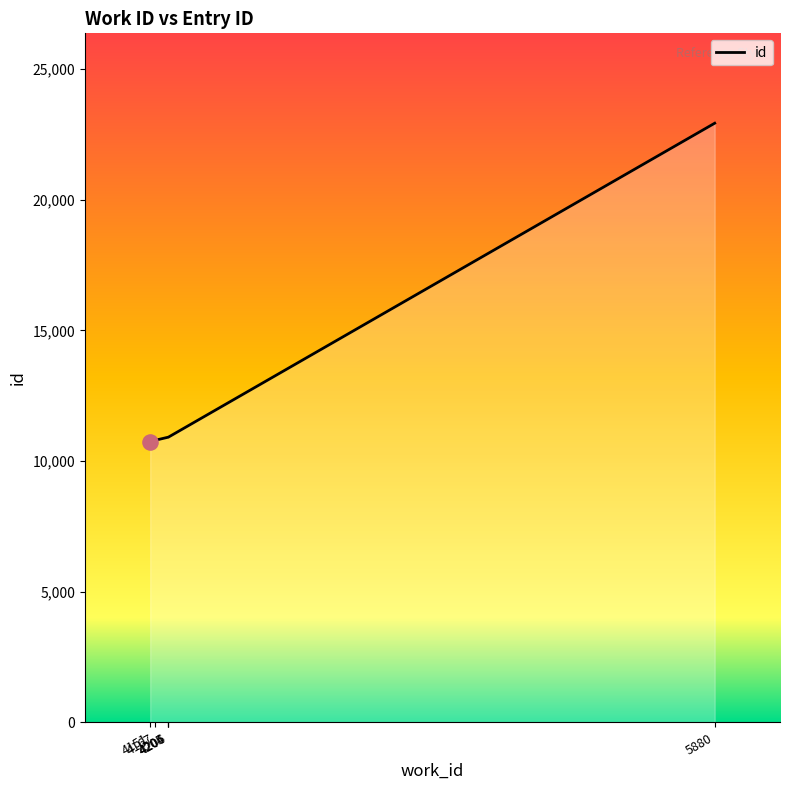

What is the ratio of the value at 4204 to the value at 4167?

1.0